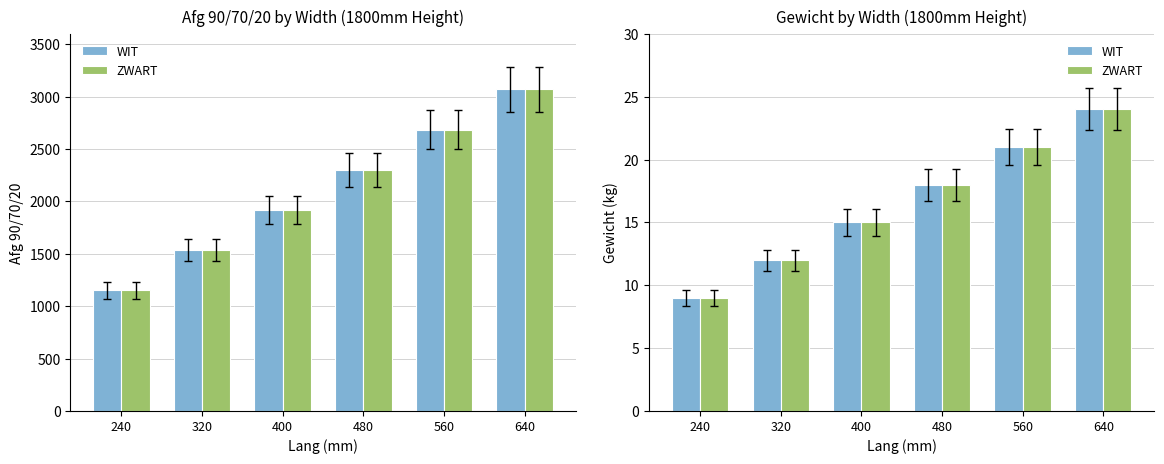

Count the number of categories in the chart.

6